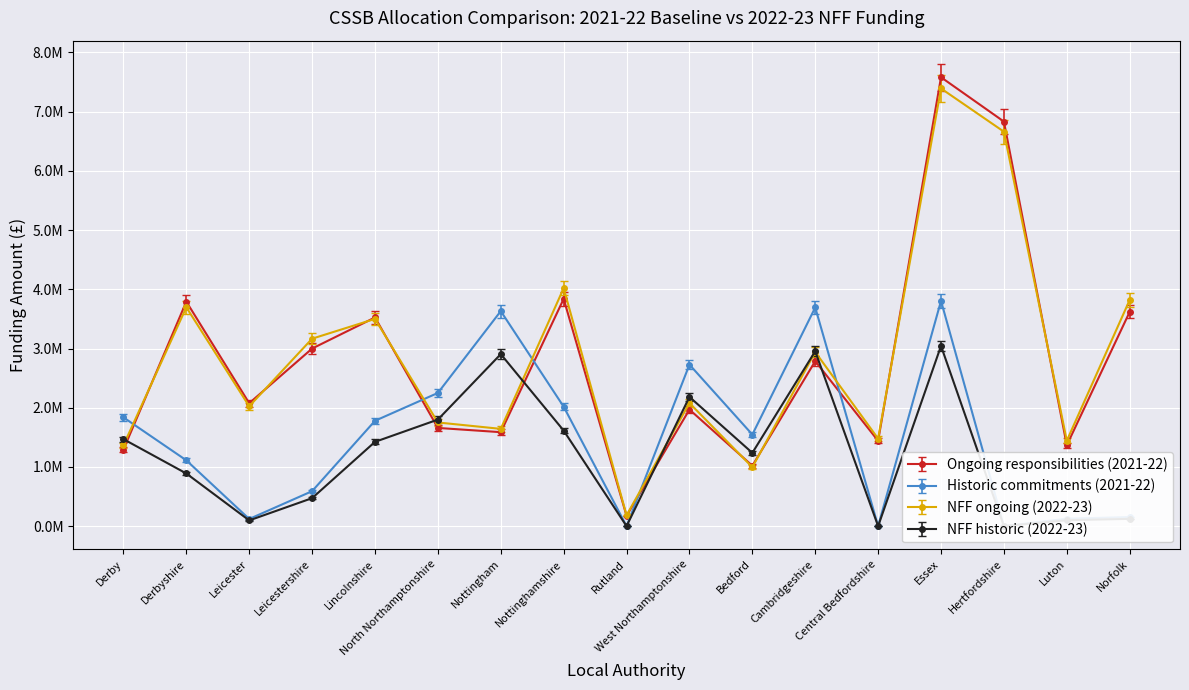

Does the chart display data point markers on the line(s)?

Yes